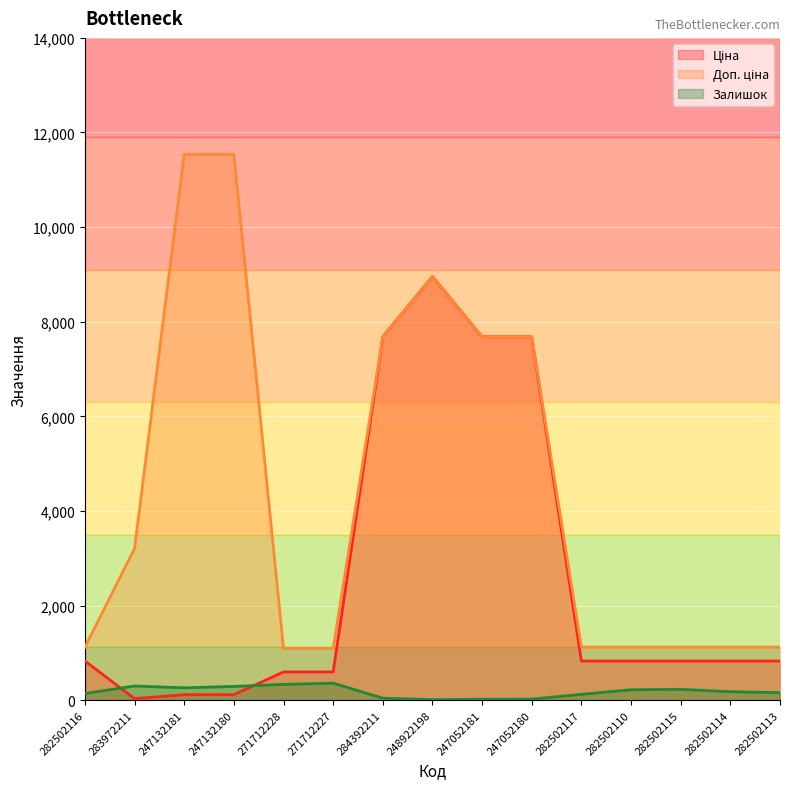

What are all the series names shown in the legend?

Ціна, Доп. ціна, Залишок